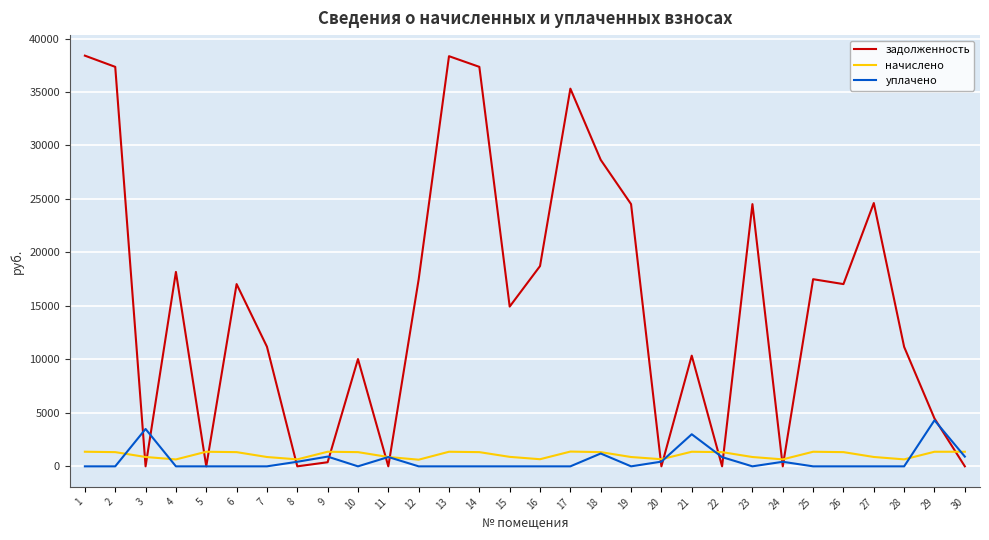

What is the average value of the уплачено series?

561.7